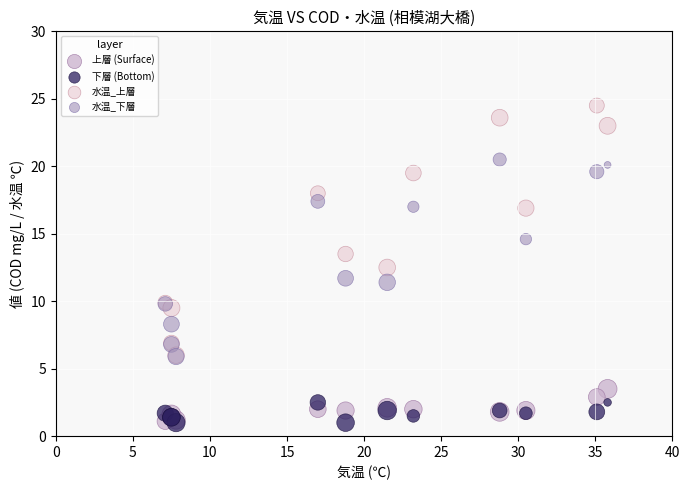

In the 水温_上層 series, what Y value is closest to 15?

13.5